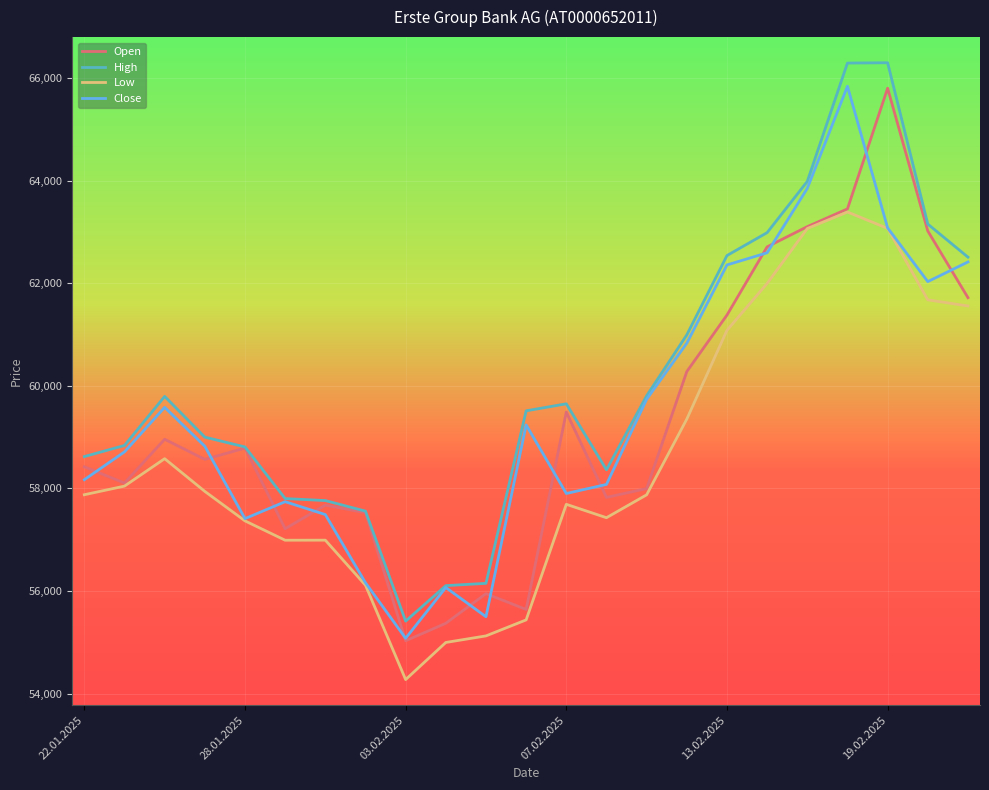

What is the maximum value shown in the chart?

66301